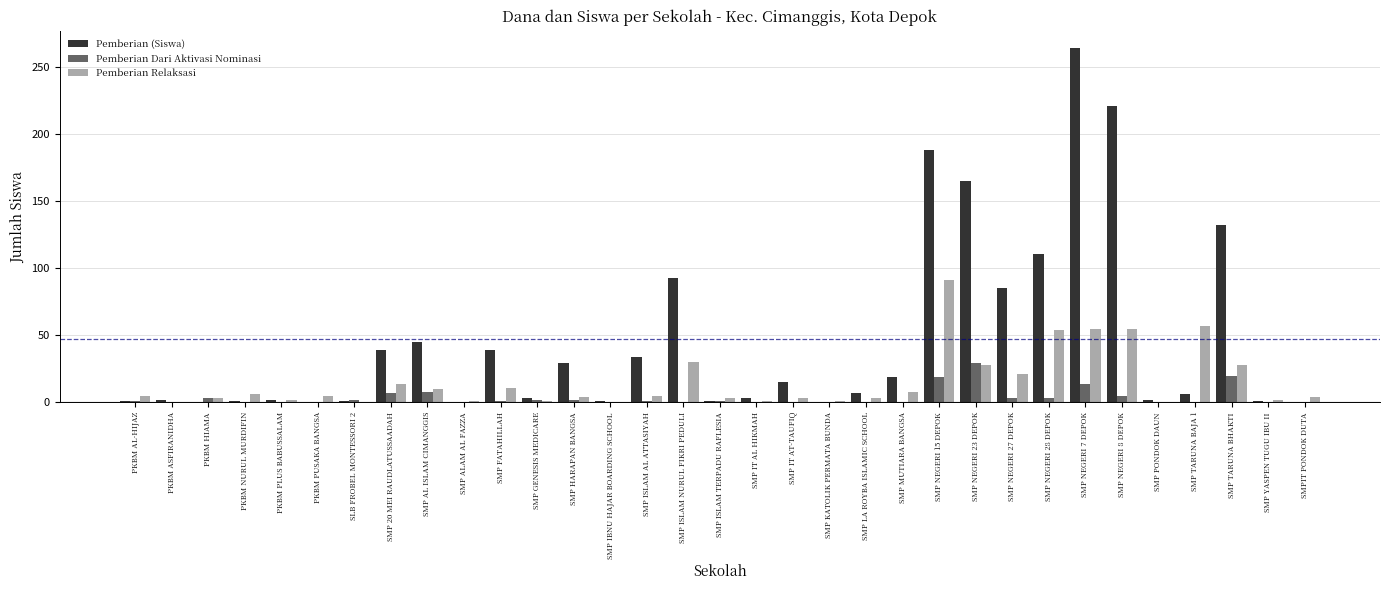

True or false: Pemberian Dari Aktivasi Nominasi has a value of 20 at SMP TARUNA BHAKTI.

True